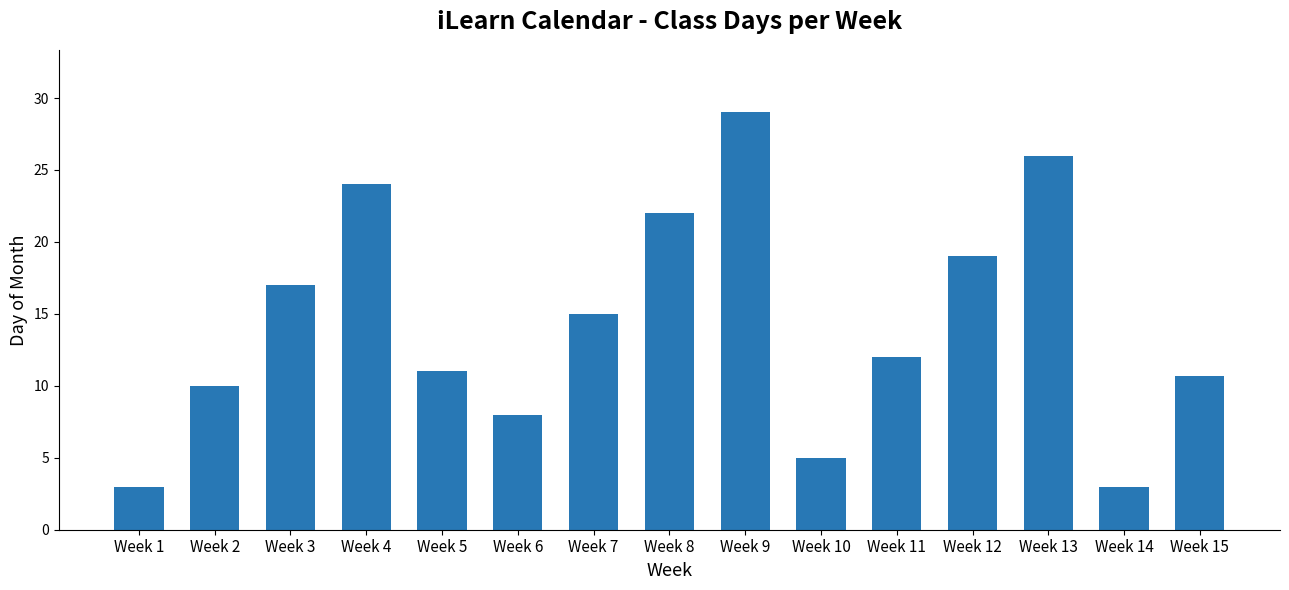

What is the sum of all values?

214.7